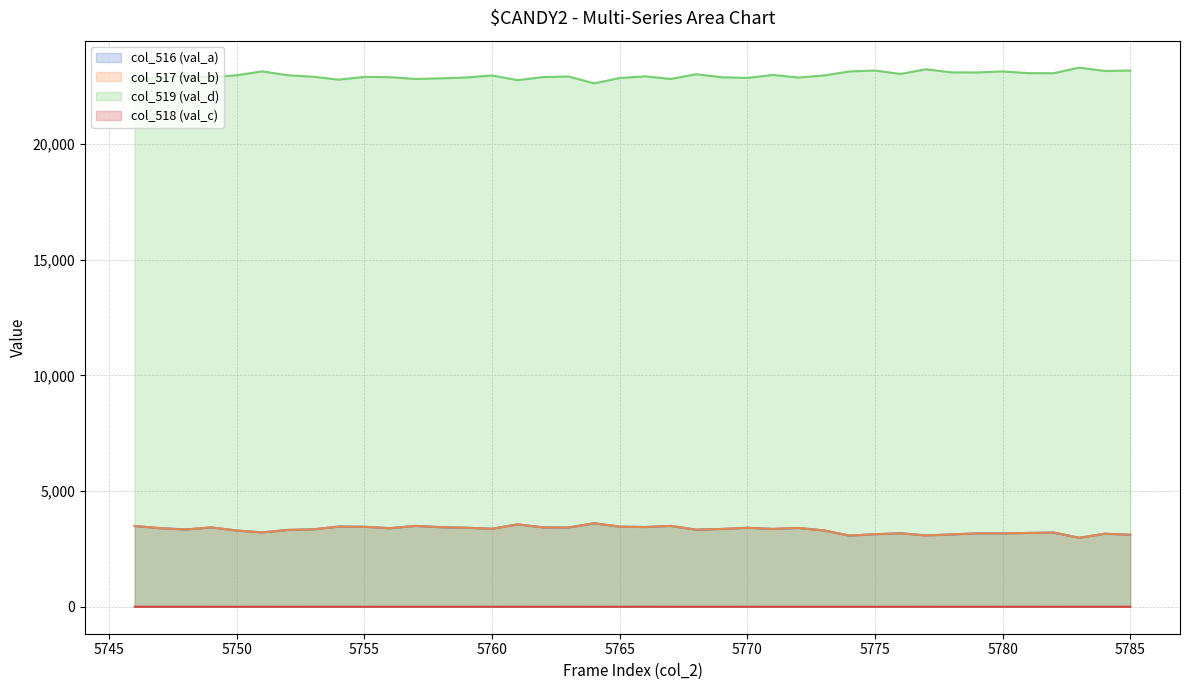

What is the value of the col_519 (val_d) point at the 14th from the left?

22883